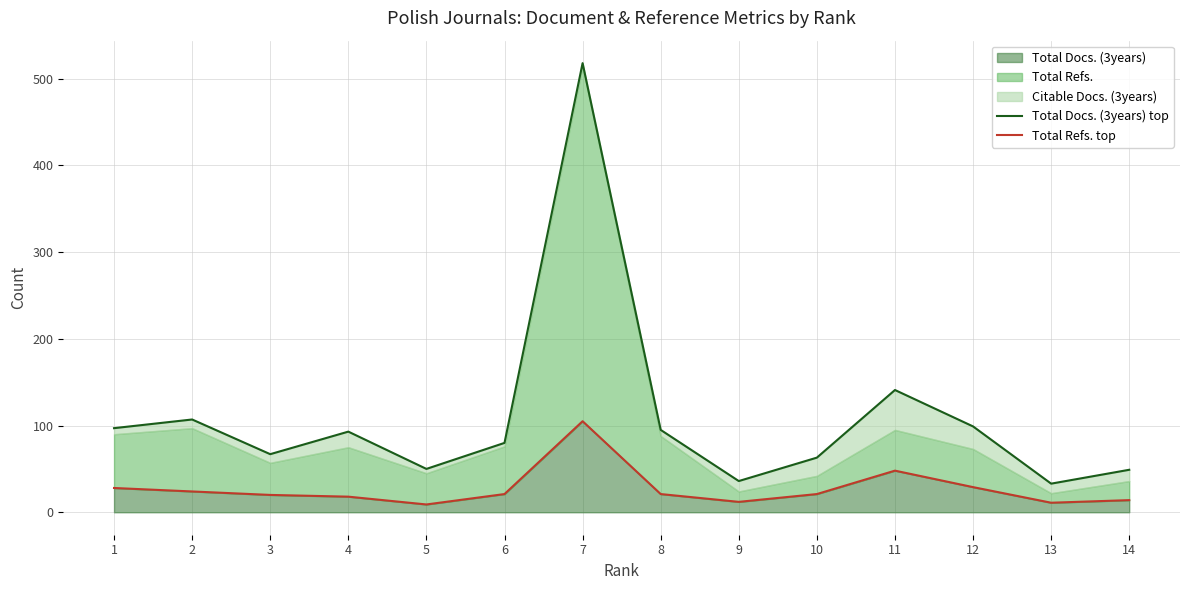

What is the value of the Total Docs. (3years) top point at the 12th from the left?

99